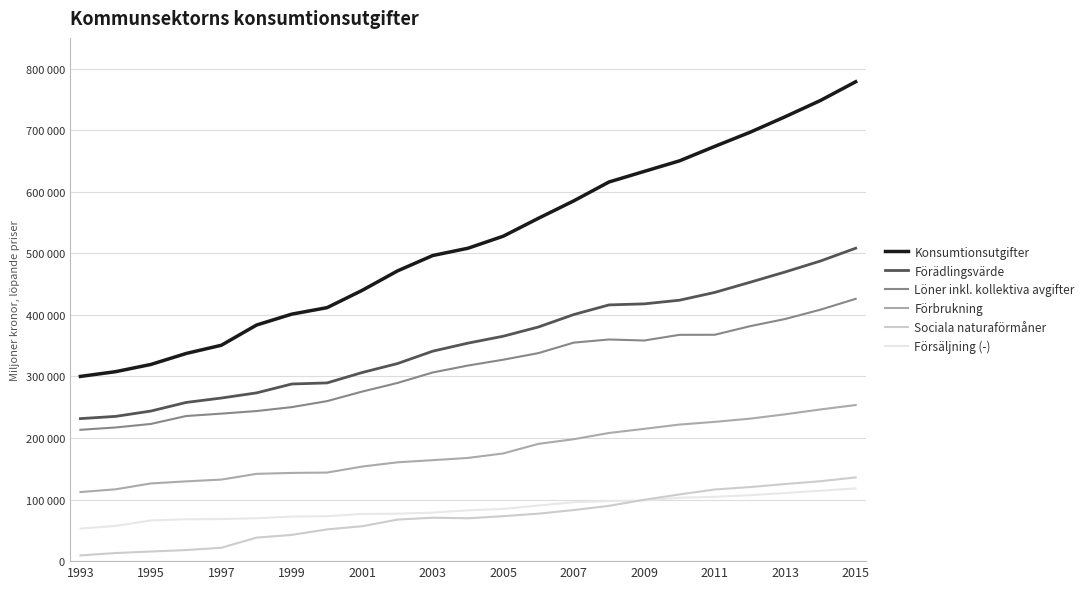

What are all the series names shown in the legend?

Konsumtionsutgifter, Förädlingsvärde, Löner inkl. kollektiva avgifter, Förbrukning, Sociala naturaförmåner, Försäljning (-)